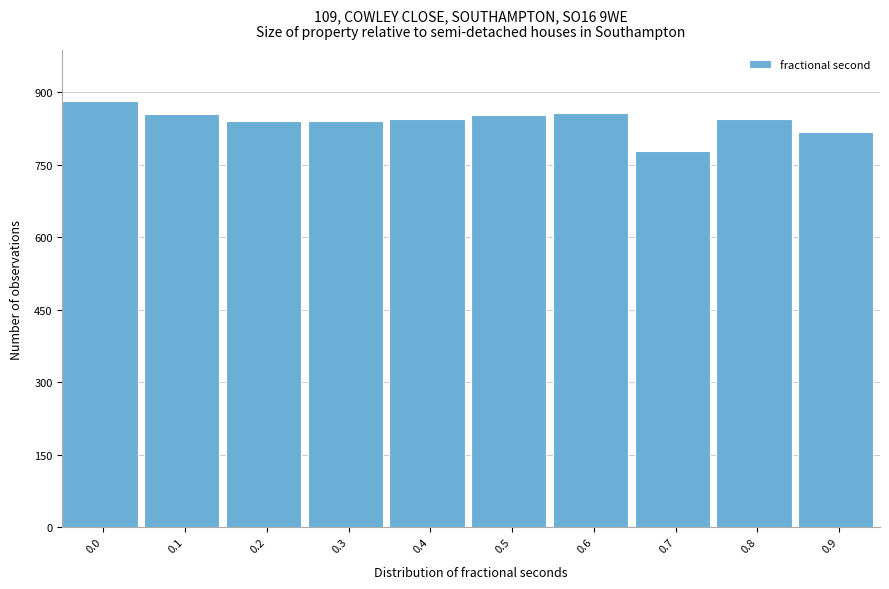

The value at 0.1 is 1413. True or false?

False